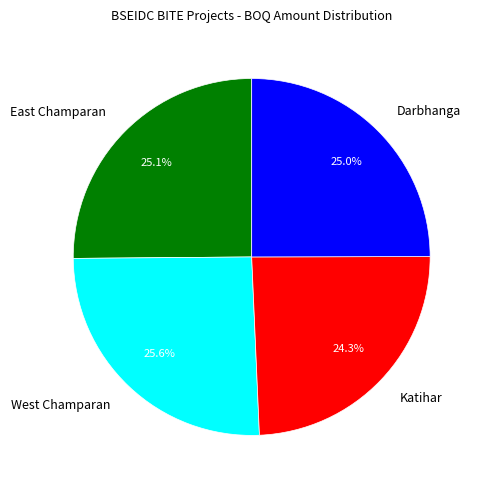

Which has a higher value, Darbhanga or West Champaran?

West Champaran